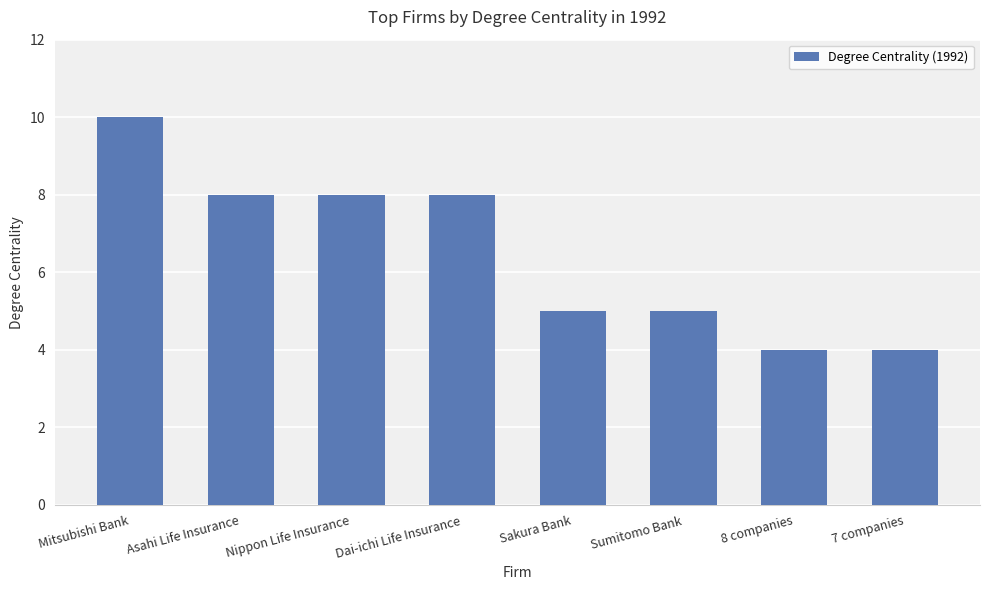

Count the number of categories in the chart.

8